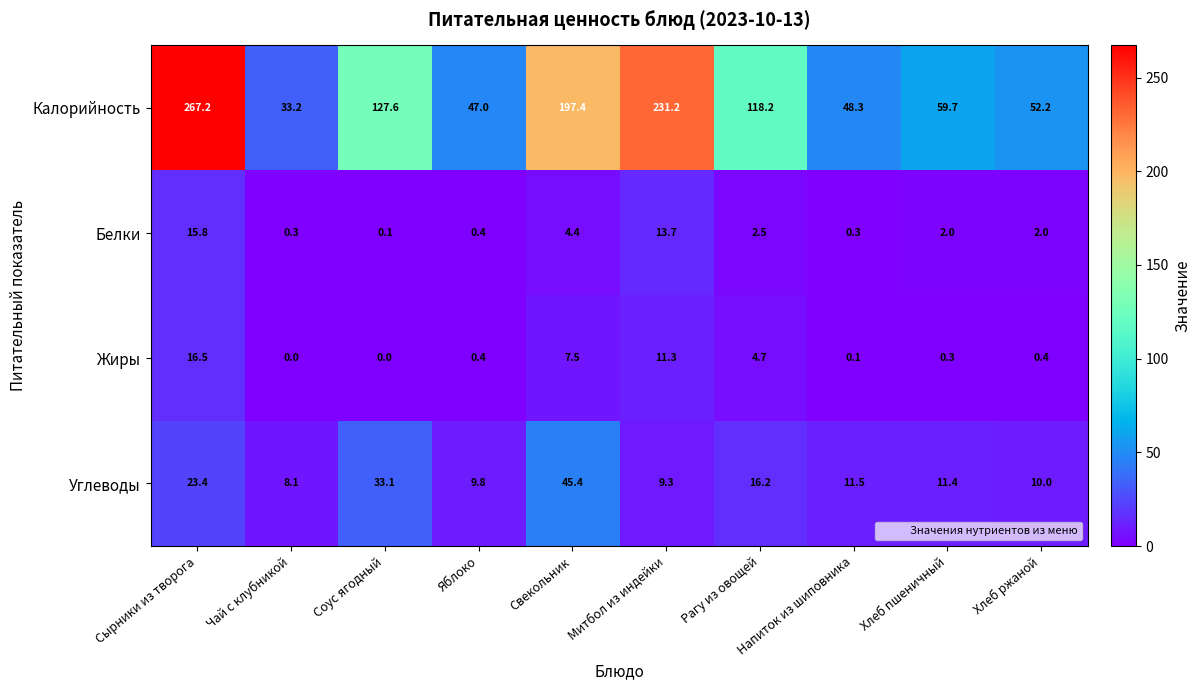

What is the difference between the Калорийность values at Митбол из индейки and Напиток из шиповника?

182.9